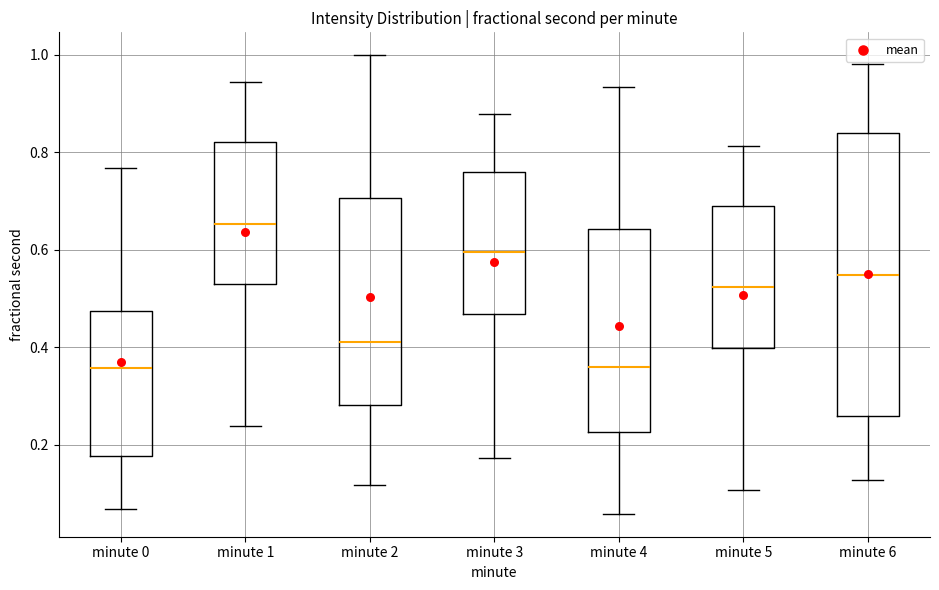

Reading left to right, transcribe this box plot: for each box, give where its median line is, the range the box spans, and where its two whiskers end, as read against the y-axis. The values are not printed on the chart, so give them approximately, as read against the axis.

minute 0: median 0.36, box 0.18 to 0.48, whiskers 0.06 to 0.76
minute 1: median 0.66, box 0.52 to 0.82, whiskers 0.24 to 0.94
minute 2: median 0.42, box 0.28 to 0.70, whiskers 0.12 to 1.00
minute 3: median 0.60, box 0.46 to 0.76, whiskers 0.18 to 0.88
minute 4: median 0.36, box 0.22 to 0.64, whiskers 0.06 to 0.94
minute 5: median 0.52, box 0.40 to 0.68, whiskers 0.10 to 0.82
minute 6: median 0.54, box 0.26 to 0.84, whiskers 0.12 to 0.98